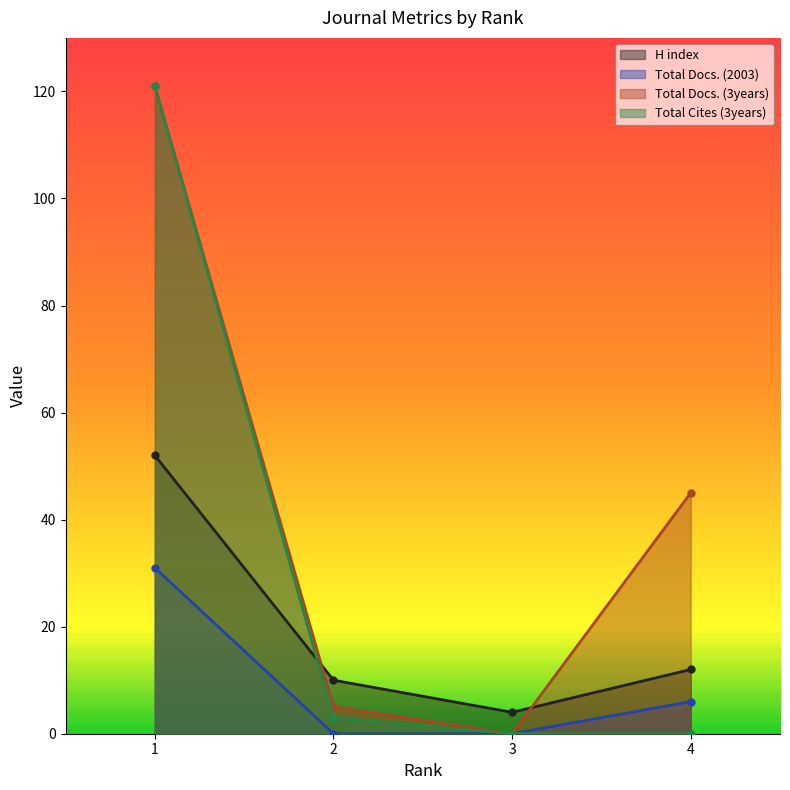

What is the greatest value displayed?

121